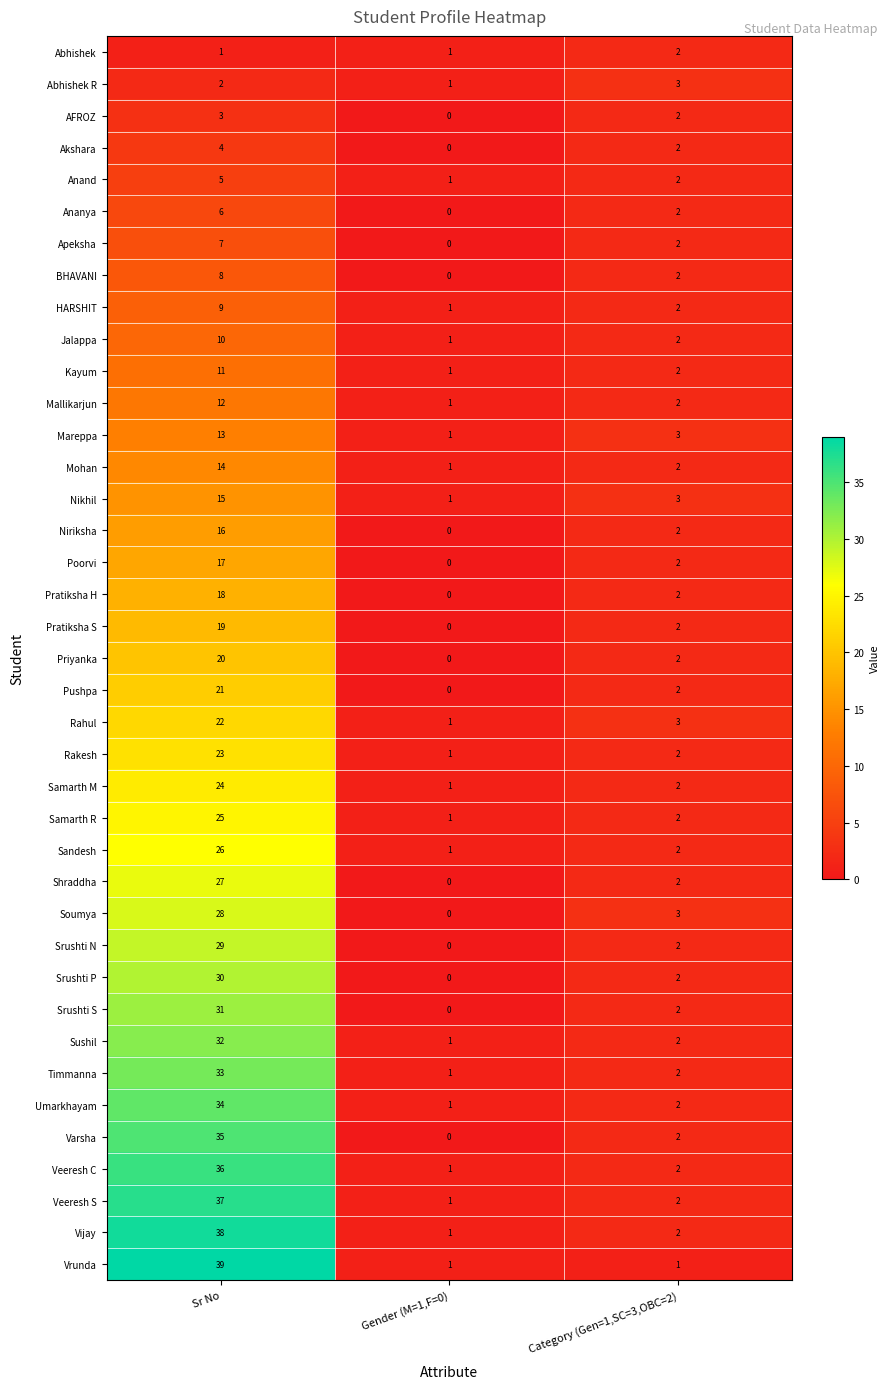

Which label corresponds to the largest value in the chart?

Sr No